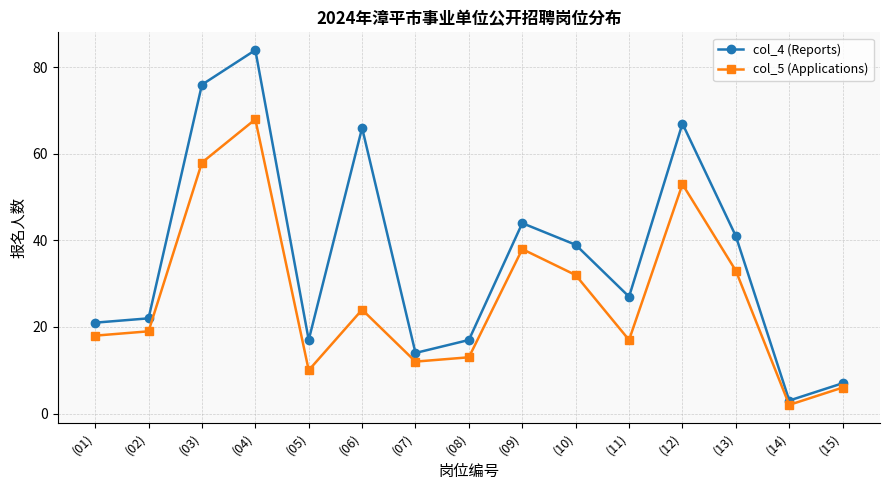

What is the label of the 2nd point from the left?

(02)